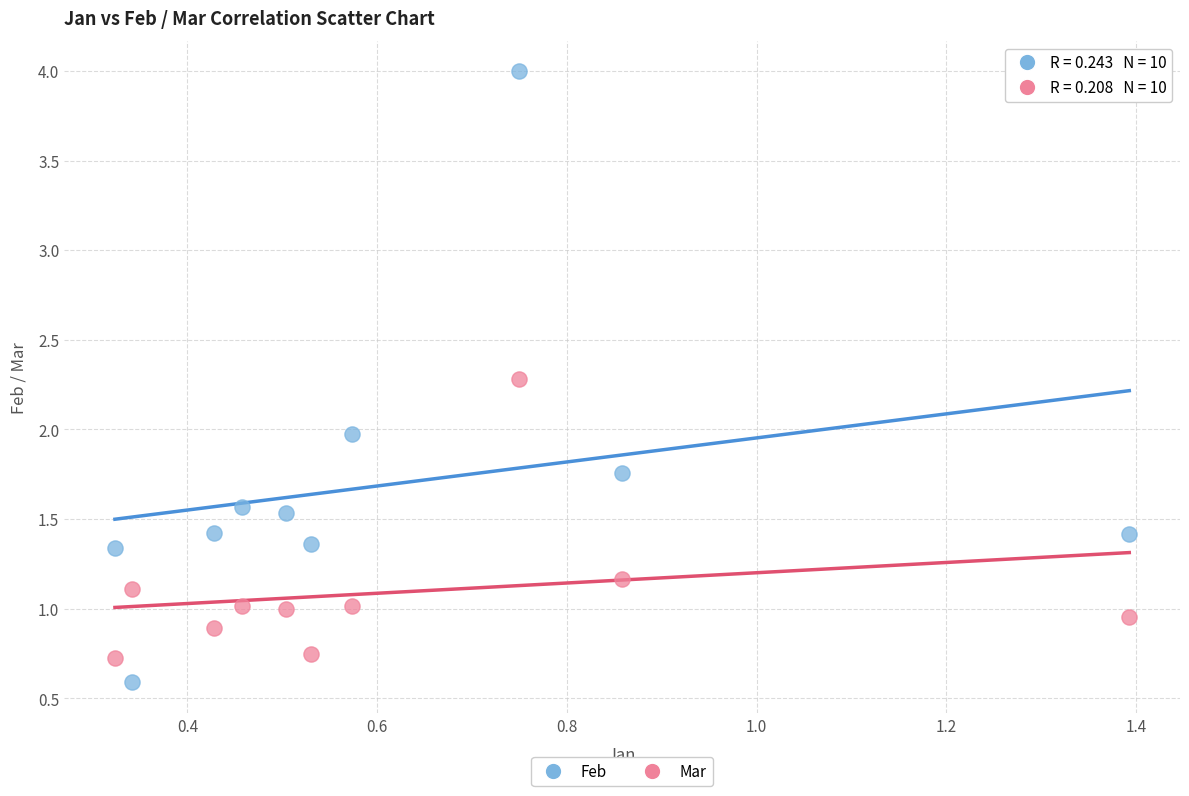

Across all data points, what is the range of X values (max minus min)?

1.1